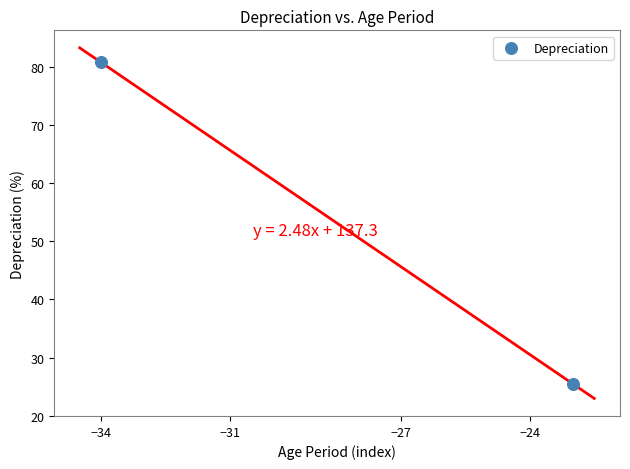

What is the average Y value?

53.1